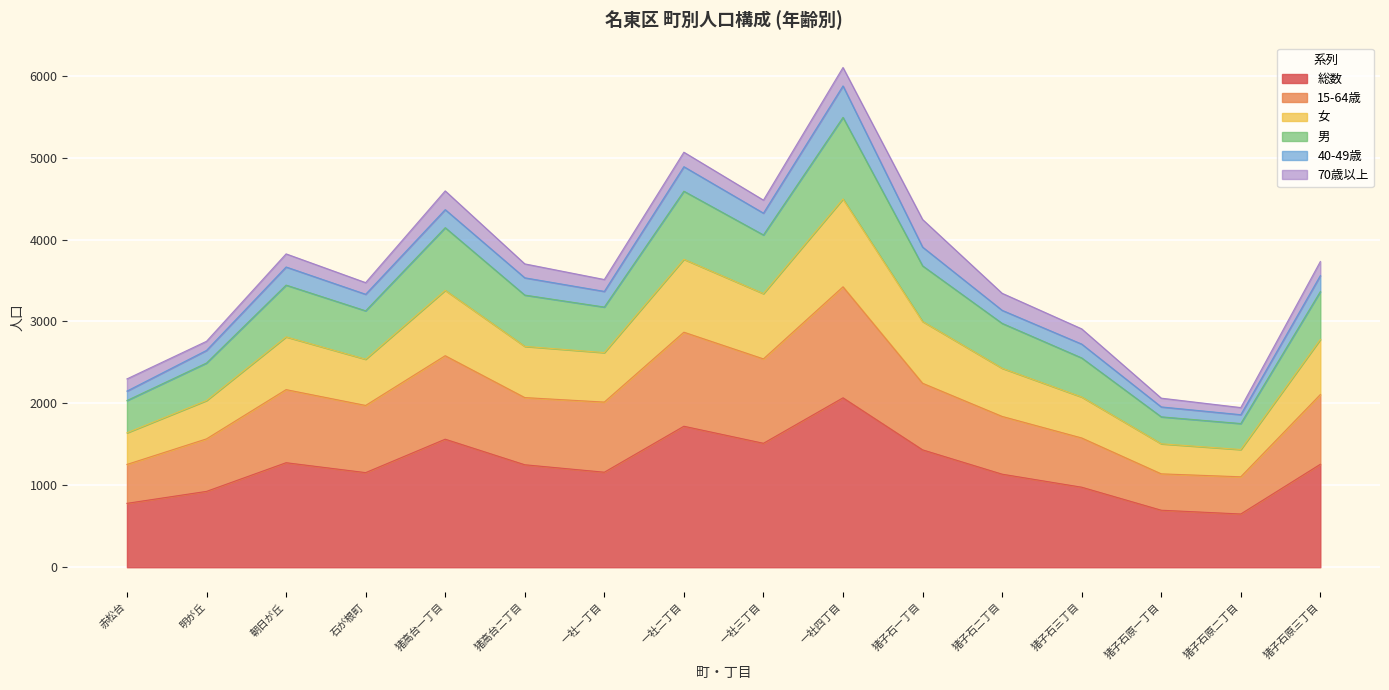

What is the highest value of the 総数 series?

2068